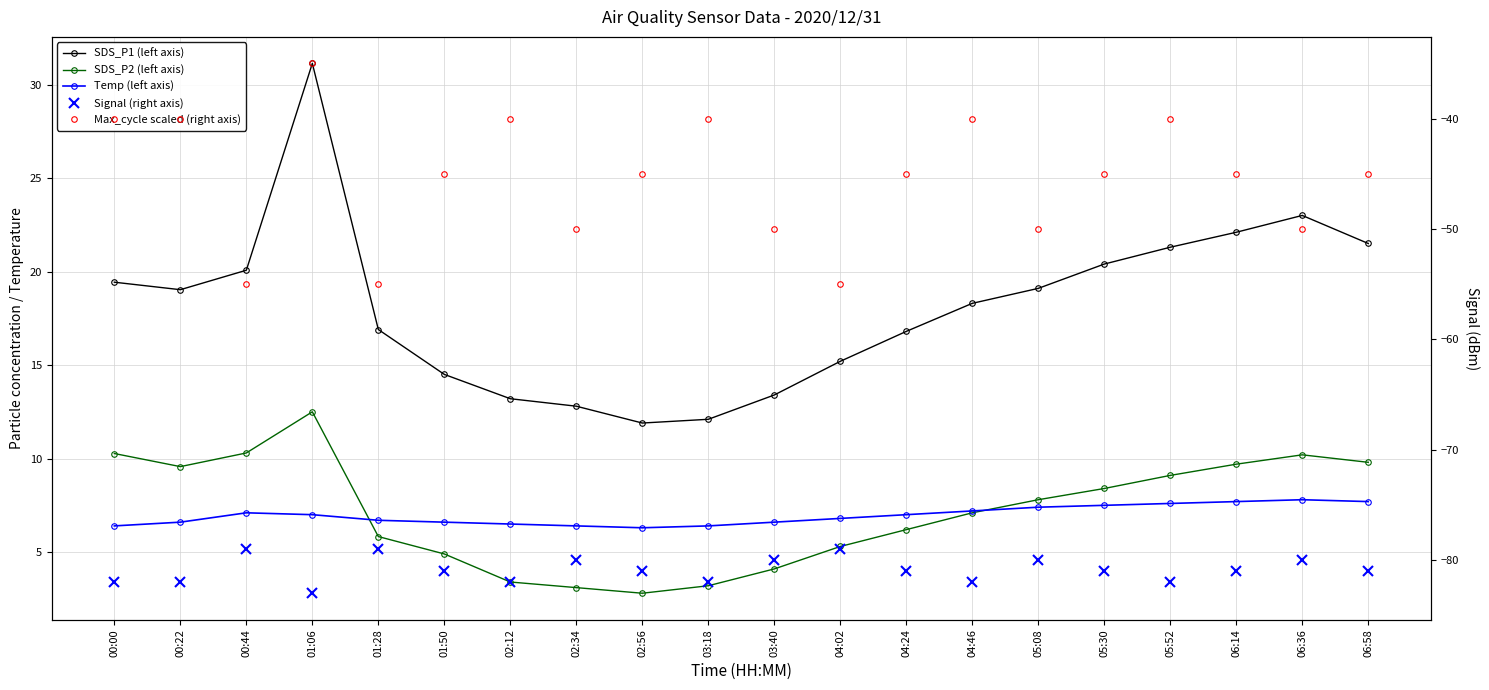

The value of Temp (left axis) at 00:44 is 7.1. True or false?

True